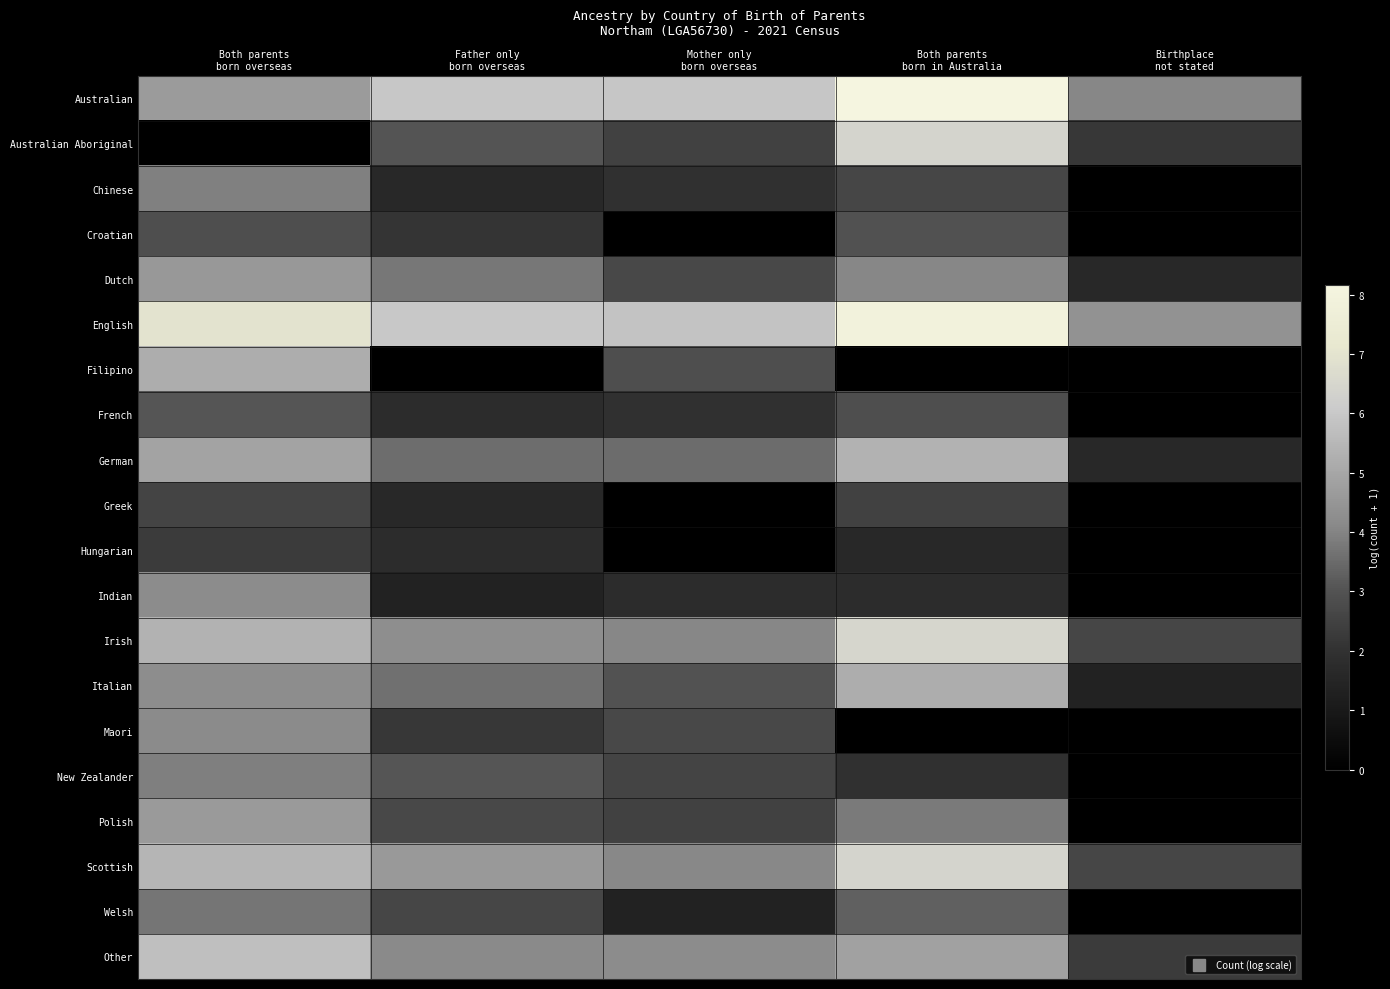

How many categories are shown in the chart?

5